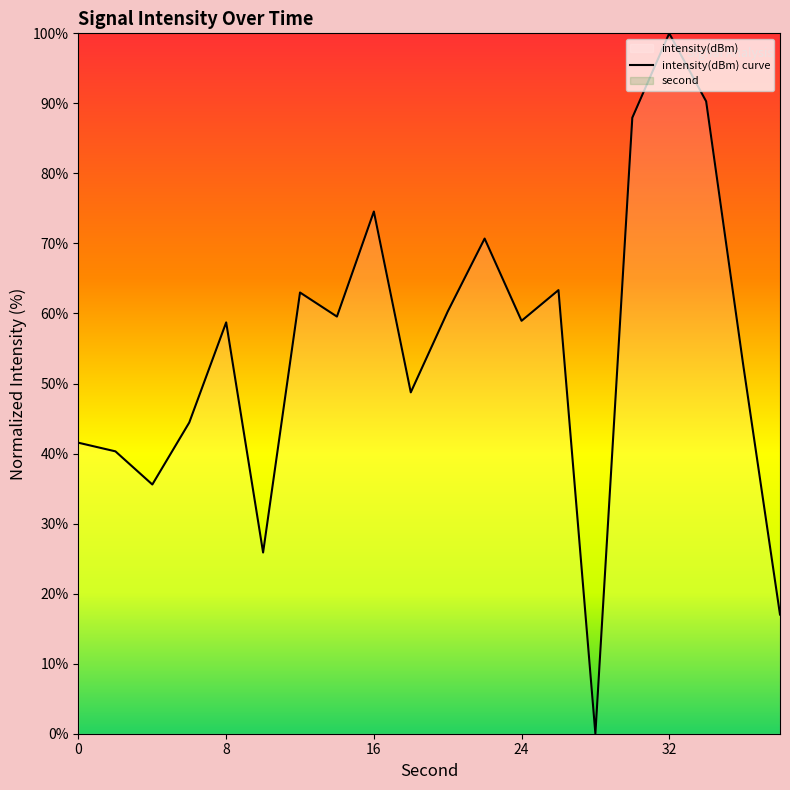

What is the difference between the second highest and minimum values?

90.3